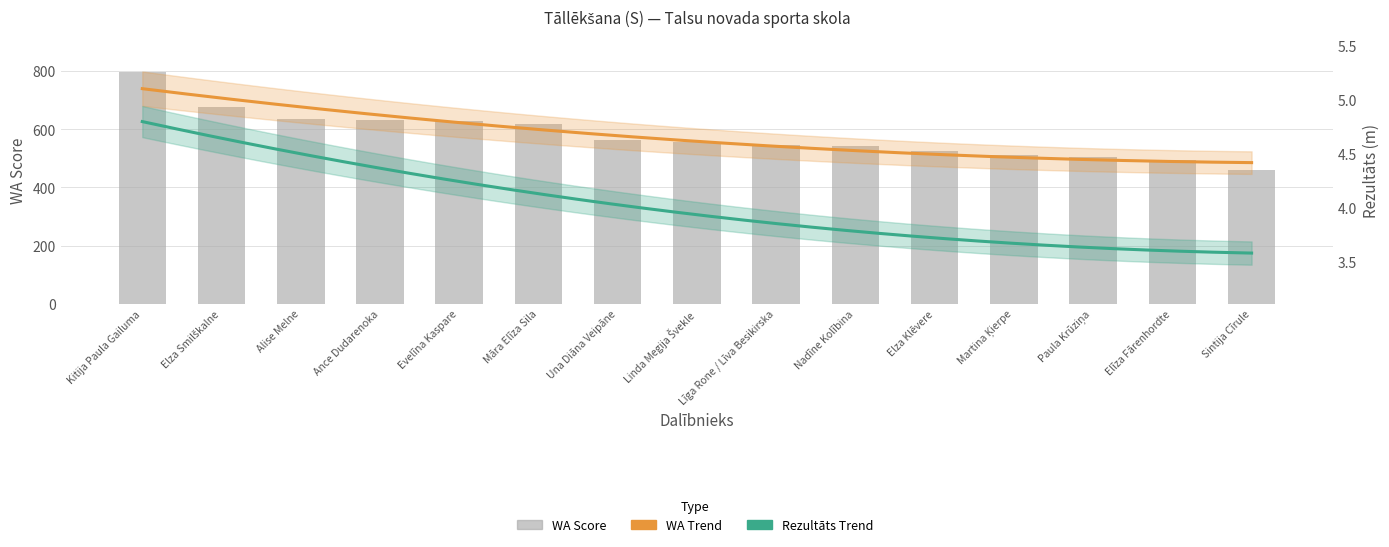

What is the label of the 1st bar from the left?

Kitija Paula Gailuma